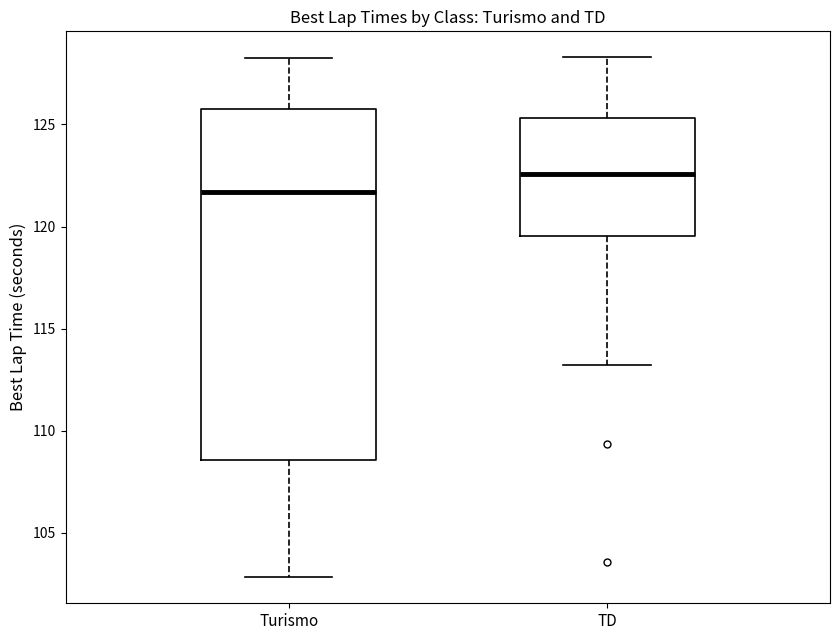

Reading left to right, transcribe this box plot: for each box, give where its median line is, the range the box spans, and where its two whiskers end, as read against the y-axis. The values are not printed on the chart, so give them approximately, as read against the axis.

Turismo: median 121.5, box 108.5 to 126.0, whiskers 103.0 to 128.0
TD: median 122.5, box 119.5 to 125.5, whiskers 113.0 to 128.5